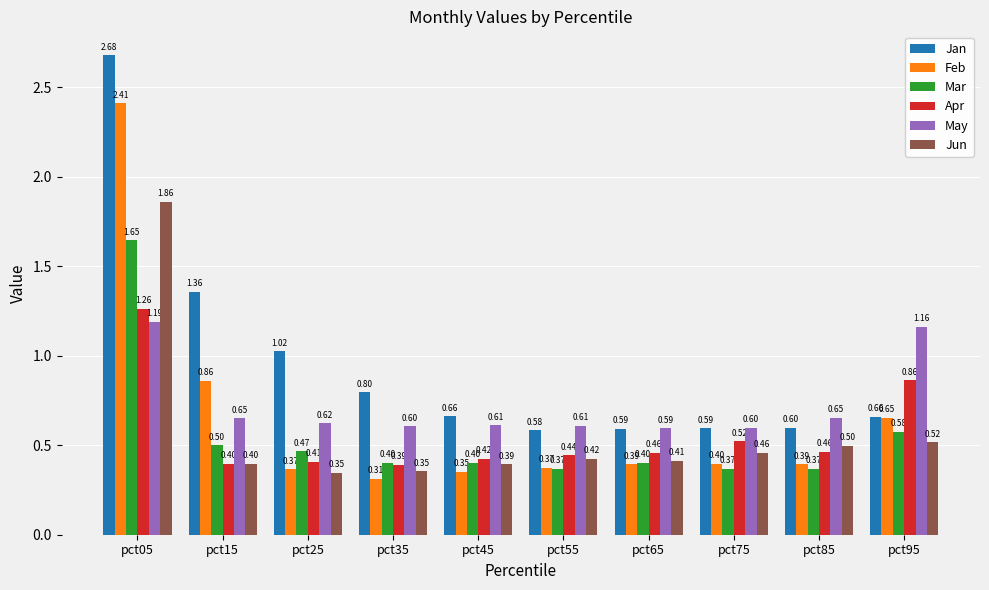

Count the Mar values in the range 0 to 1.

9